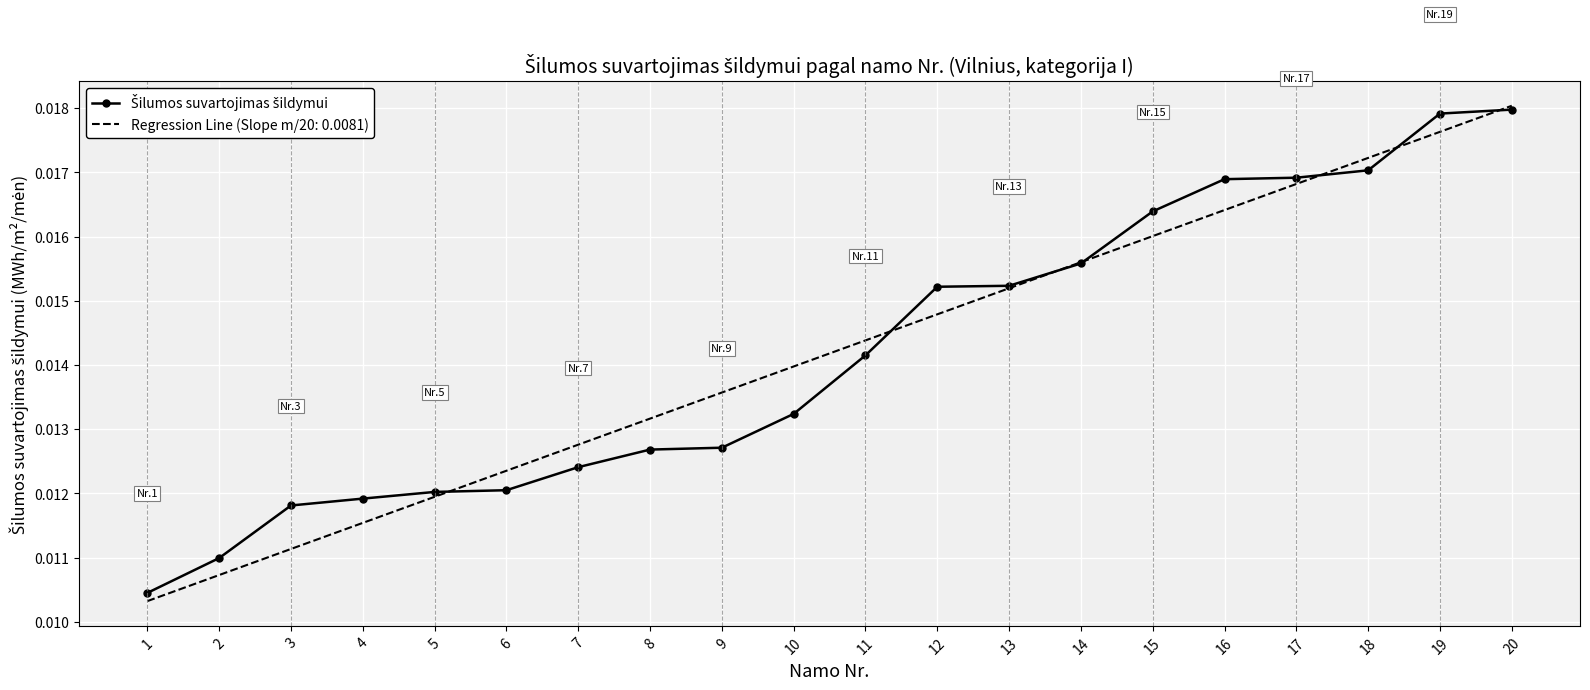

At which category is the sum across all series the highest?

20